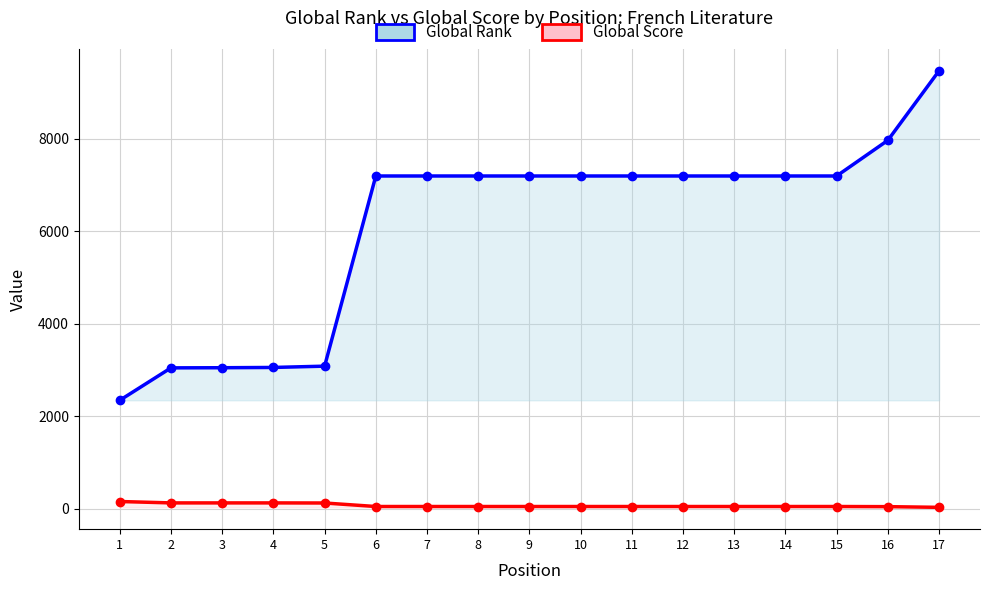

What are all the series names shown in the legend?

Global Rank, Global Score